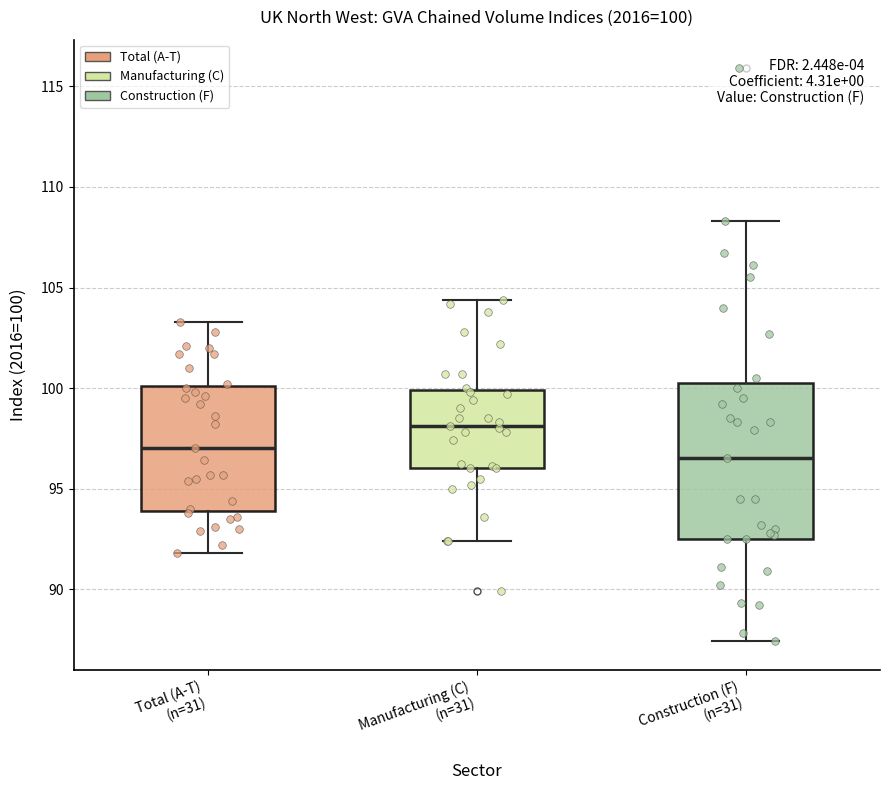

Which box's median line is the highest?

Manufacturing (C) (n=31)